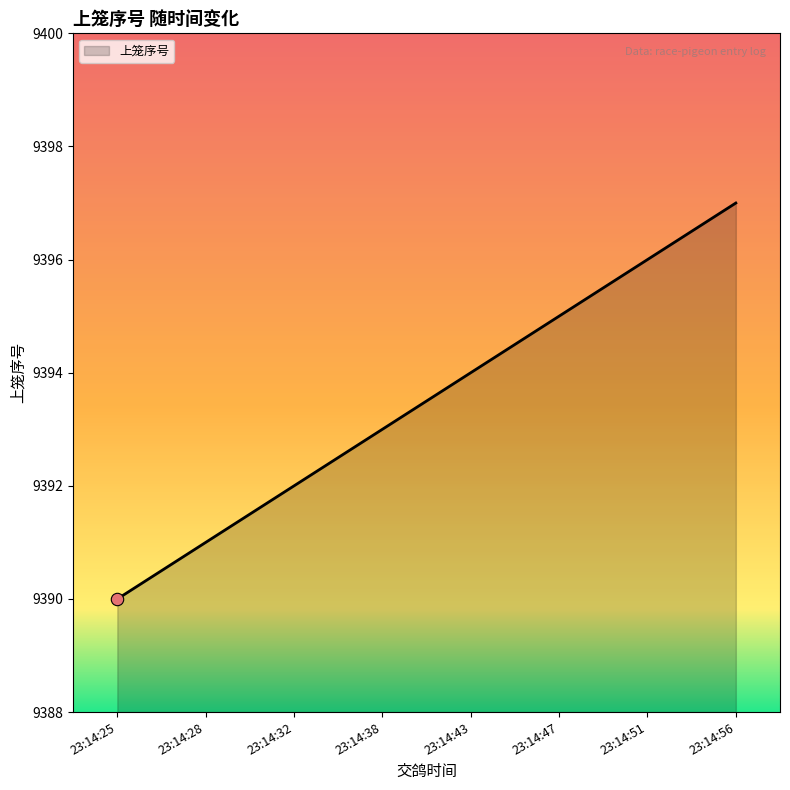

Which has a higher value, 23:14:32 or 23:14:25?

23:14:32